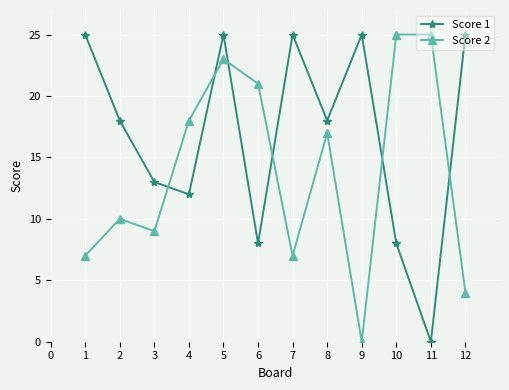

What is the value of the Score 1 point at the 8th from the left?

18